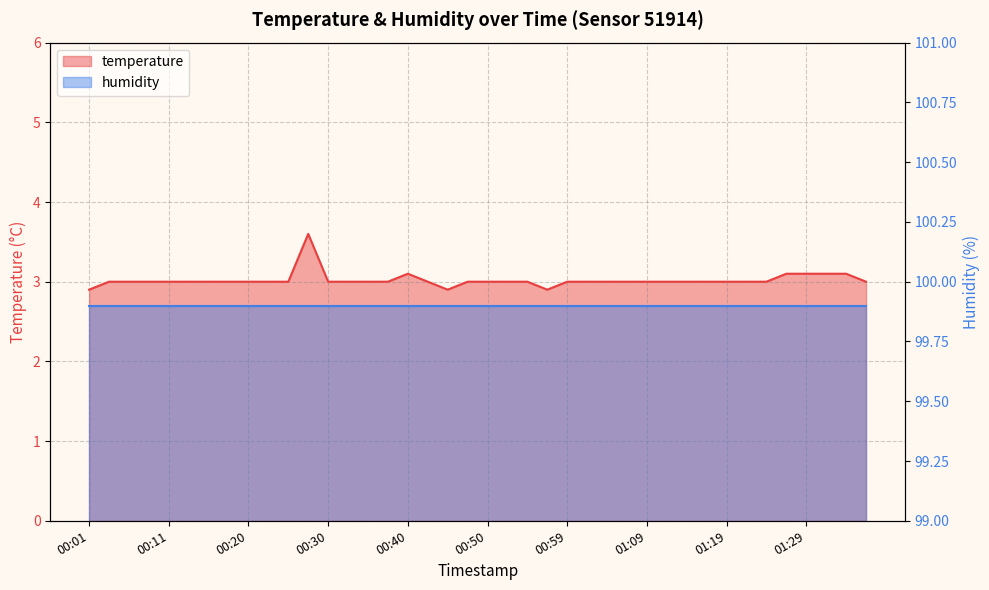

What is the smallest value displayed?

2.9